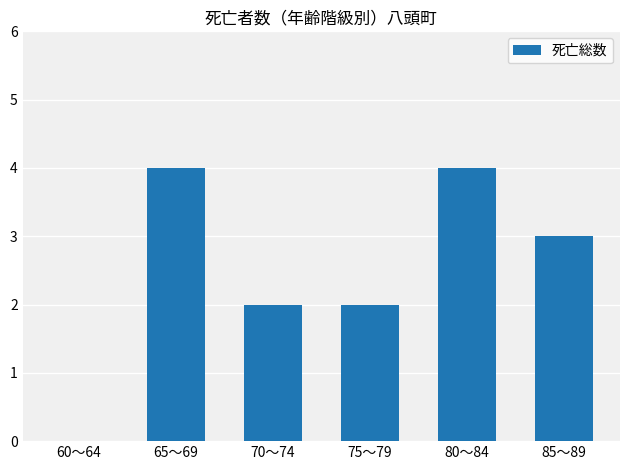

How many categories are shown in the chart?

6